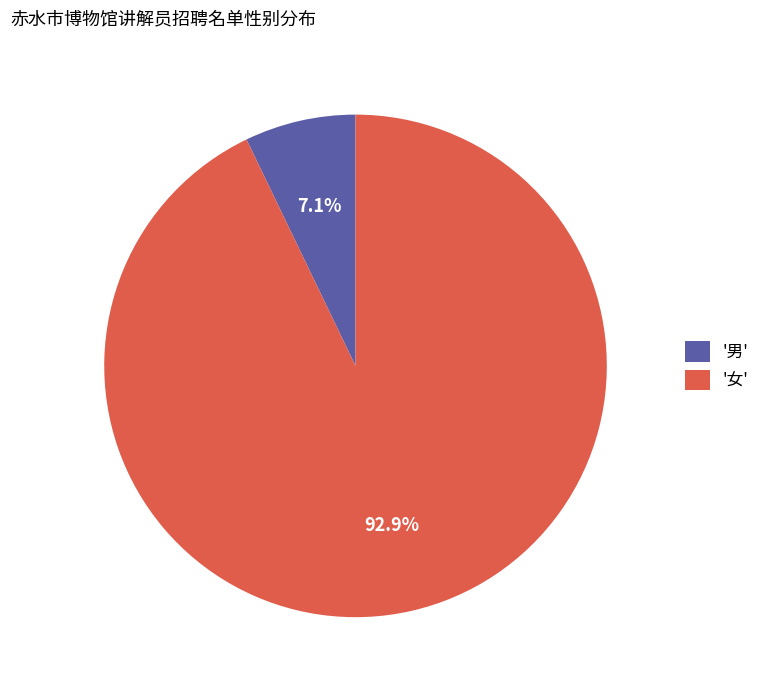

Which slice is the largest?

'女'